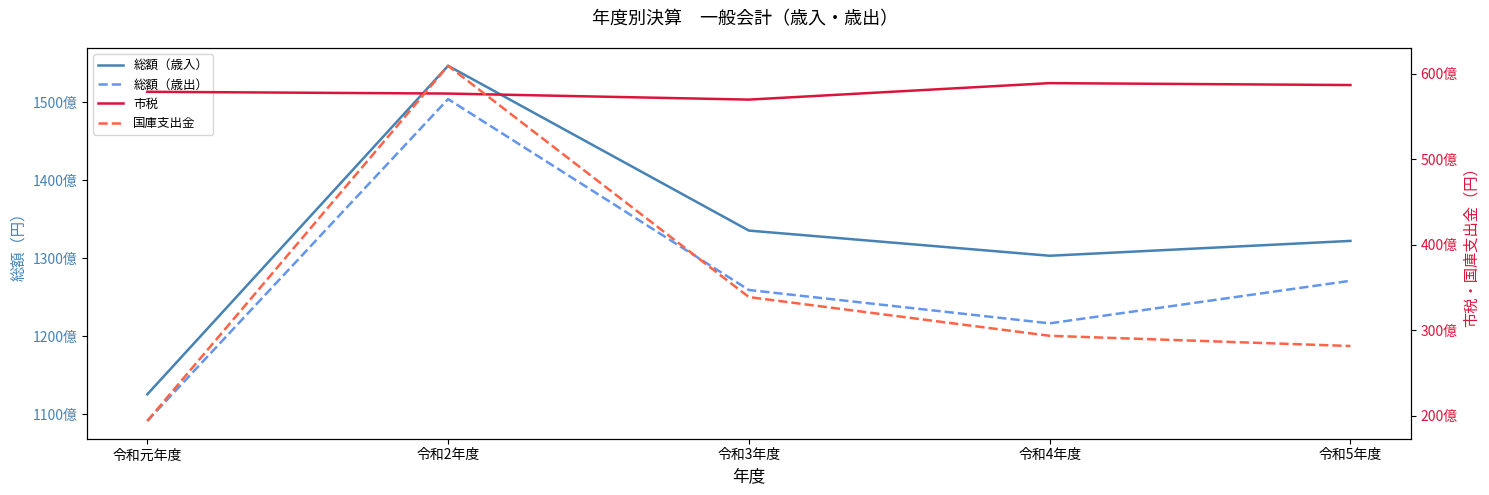

What is the sum of the 市税 values at 令和4年度 and 令和2年度?

116583955311